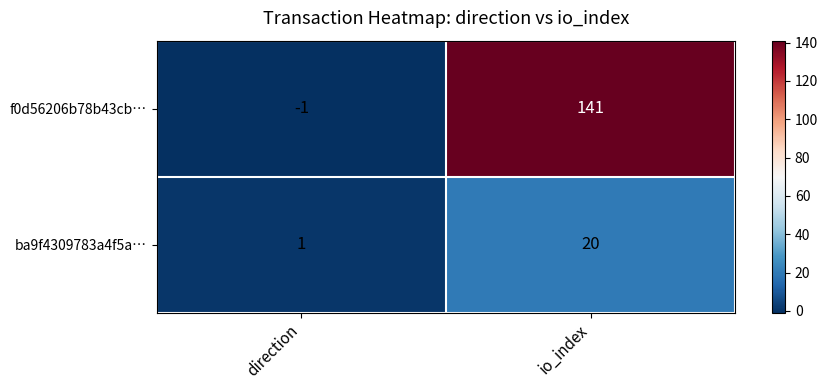

What is the total value across all series at io_index?

161